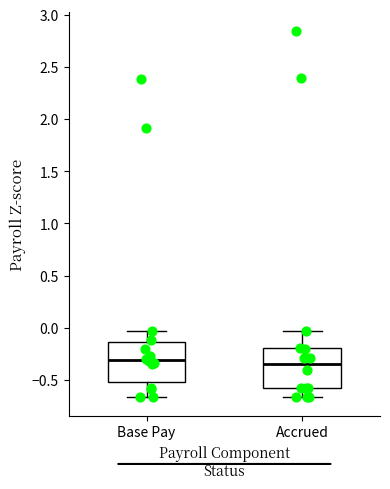

Where is the upper edge of the box for Base Pay on the y-axis? The values are not printed on the chart, so give them approximately, as read against the axis.

-0.15